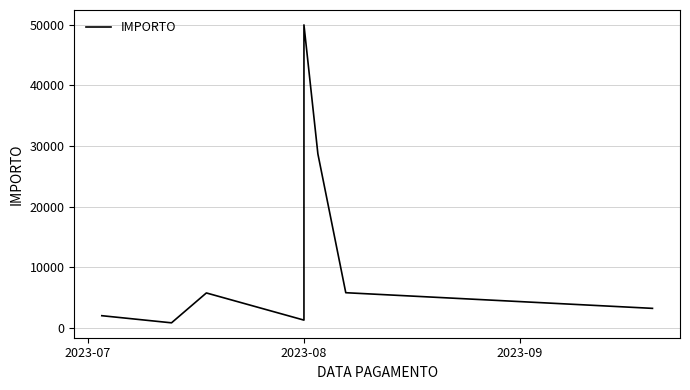

True or false: the data shows 19745.9 at 2023-08.

False